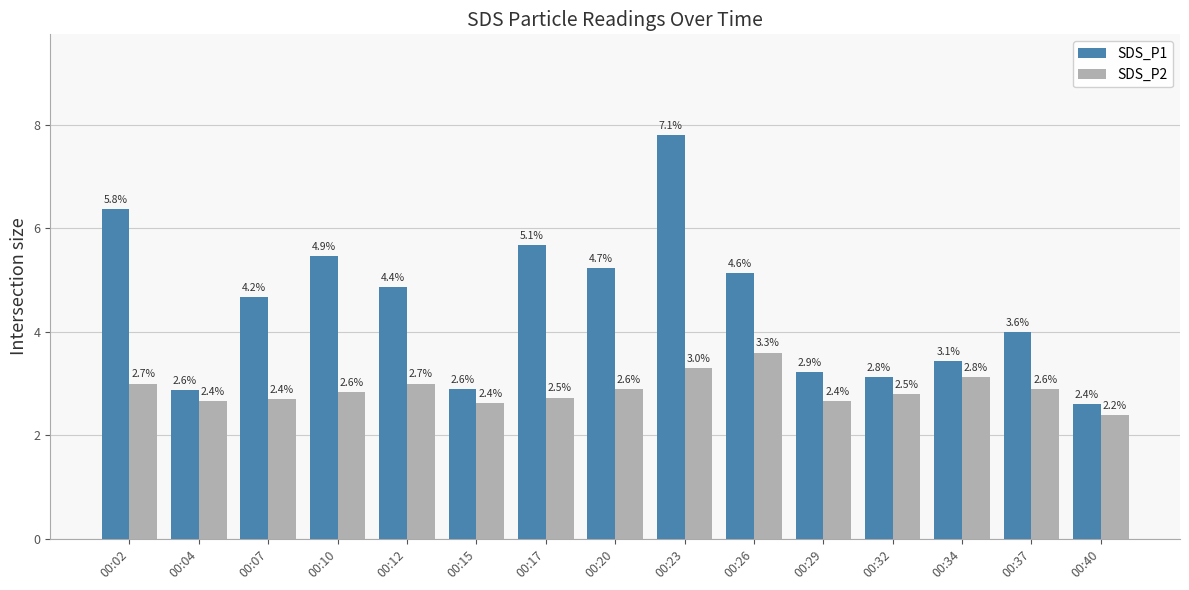

Rank the series by their average value, from lowest to highest.

SDS_P2, SDS_P1